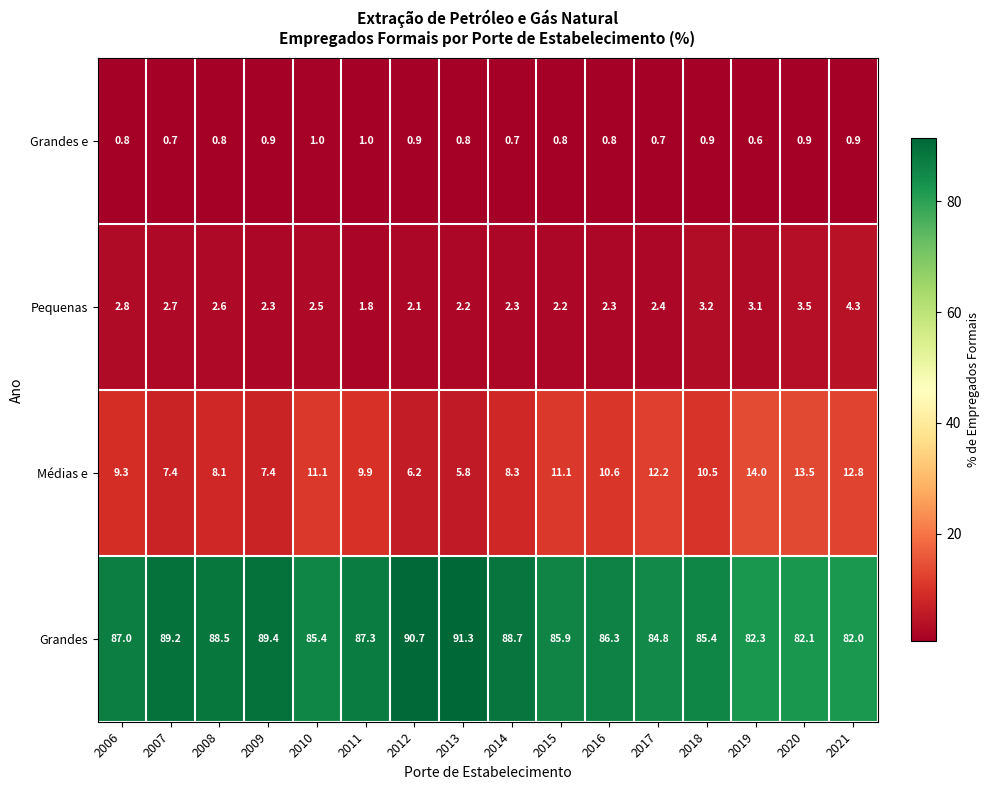

At which label is Pequenas closest to 3?

2019